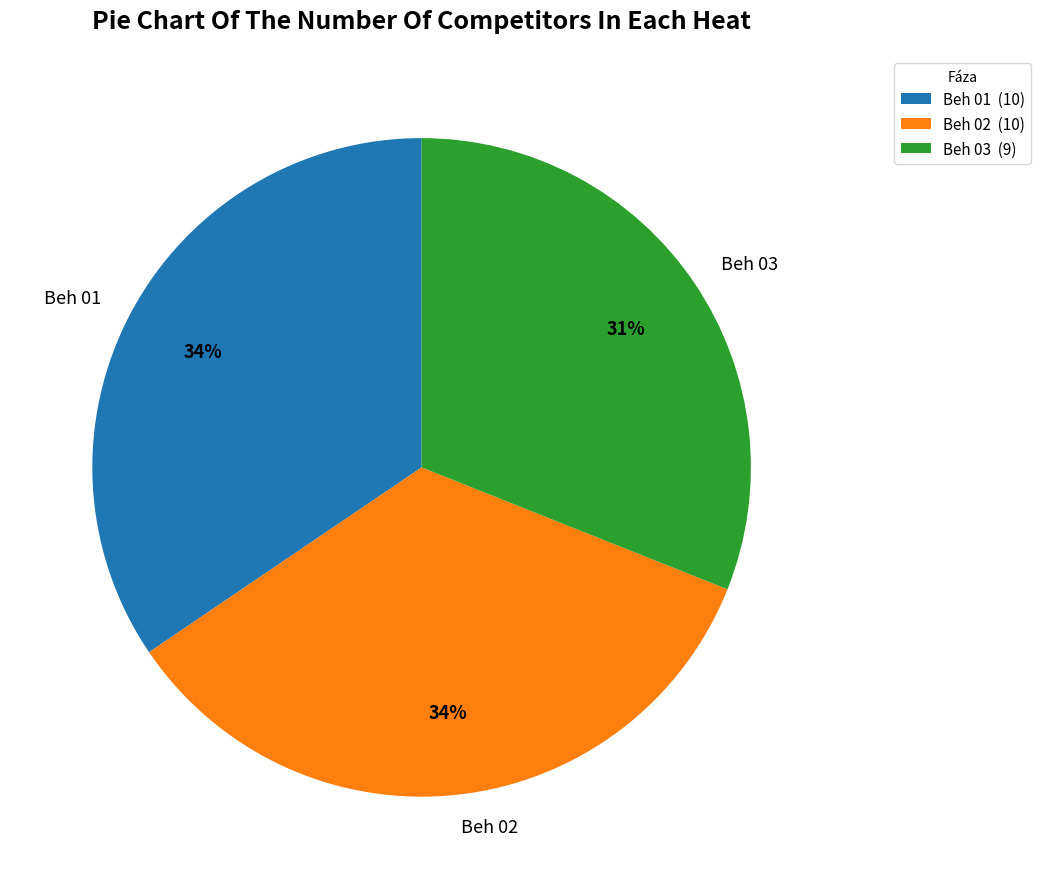

True or false: Beh 01 accounts for 40% of the total.

False